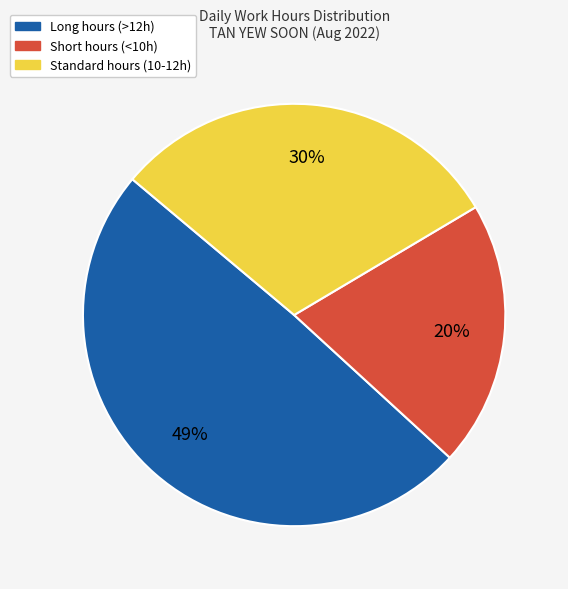

To the nearest percent, what is the difference between the largest and smallest slice percentages?

29%